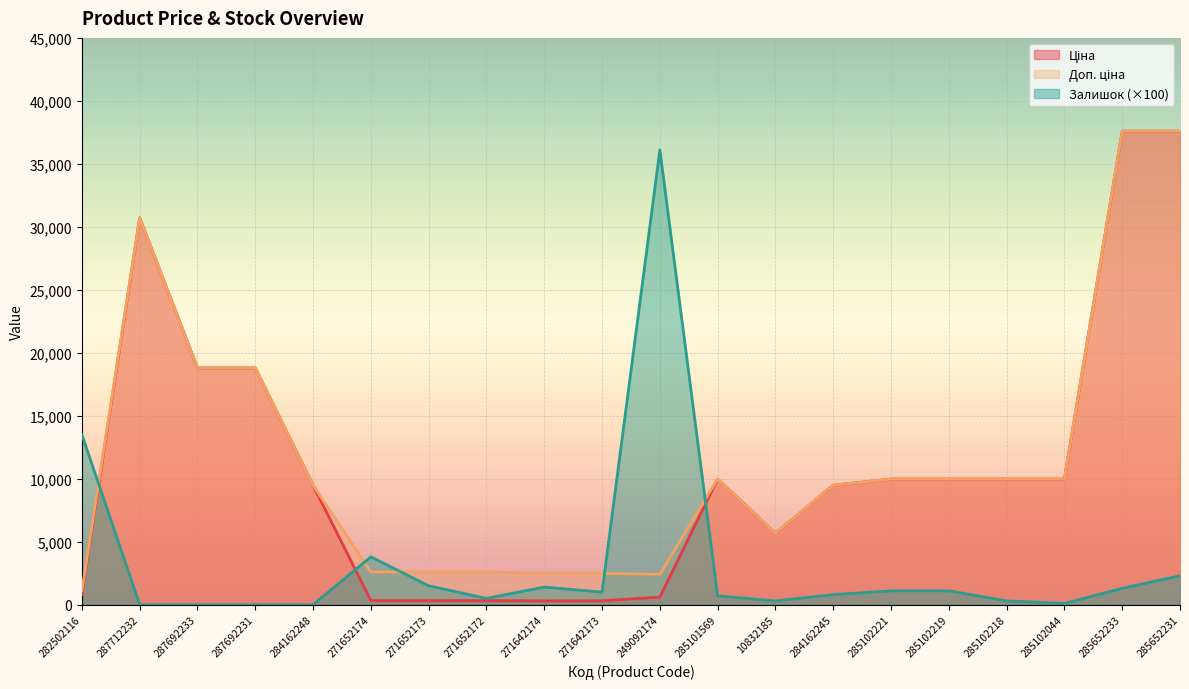

What is the average value of the Залишок series?

3290.0